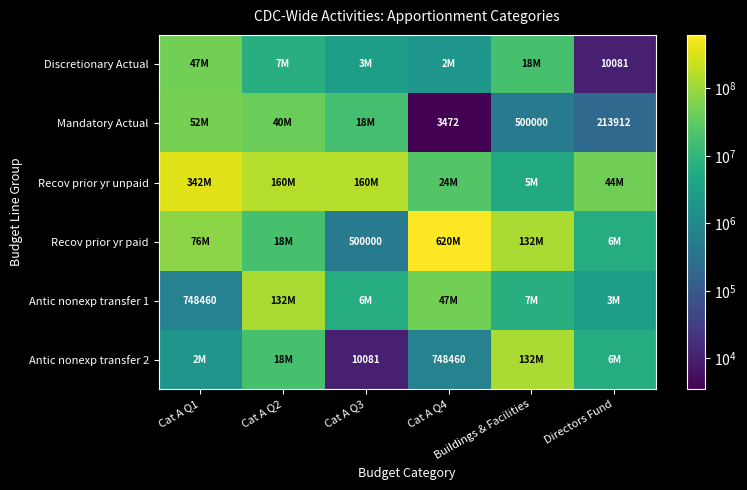

The value of Antic nonexp transfer 1 at Directors Fund is 4311113. True or false?

False